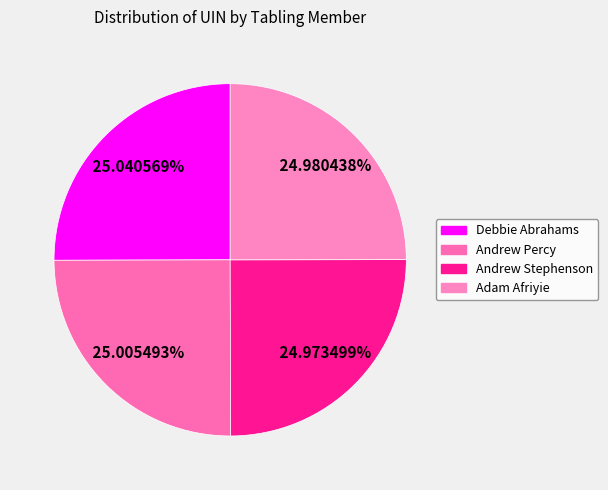

The Debbie Abrahams slice represents 40% of the pie. True or false?

False